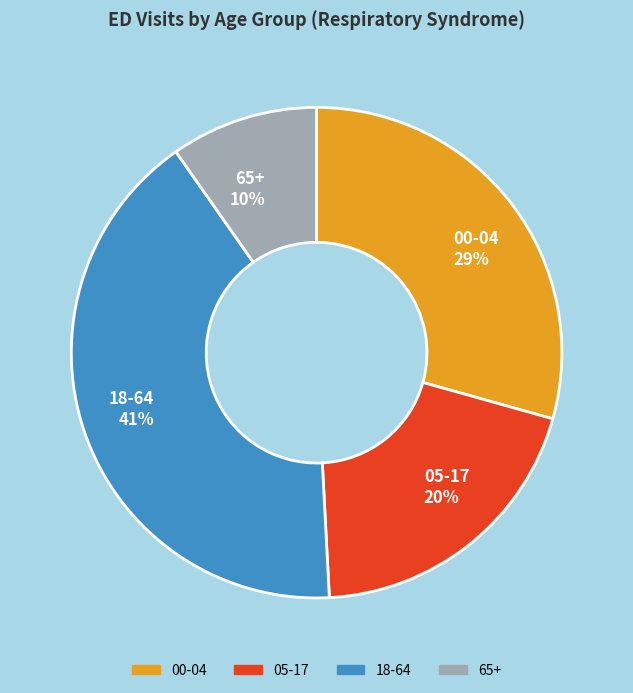

Which slice is the largest?

18-64